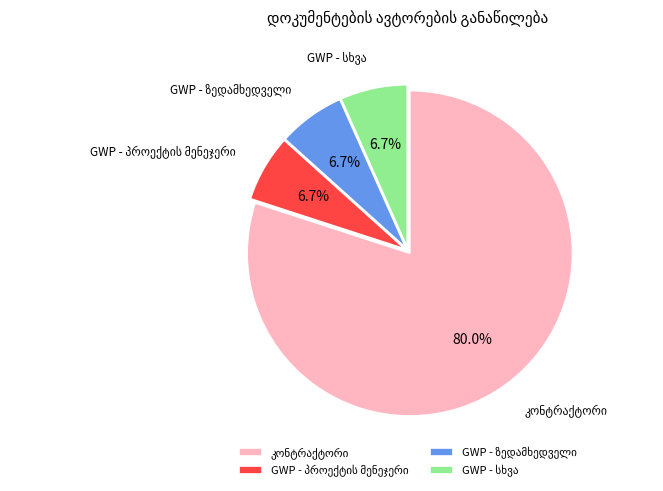

Does any single category account for the majority?

Yes